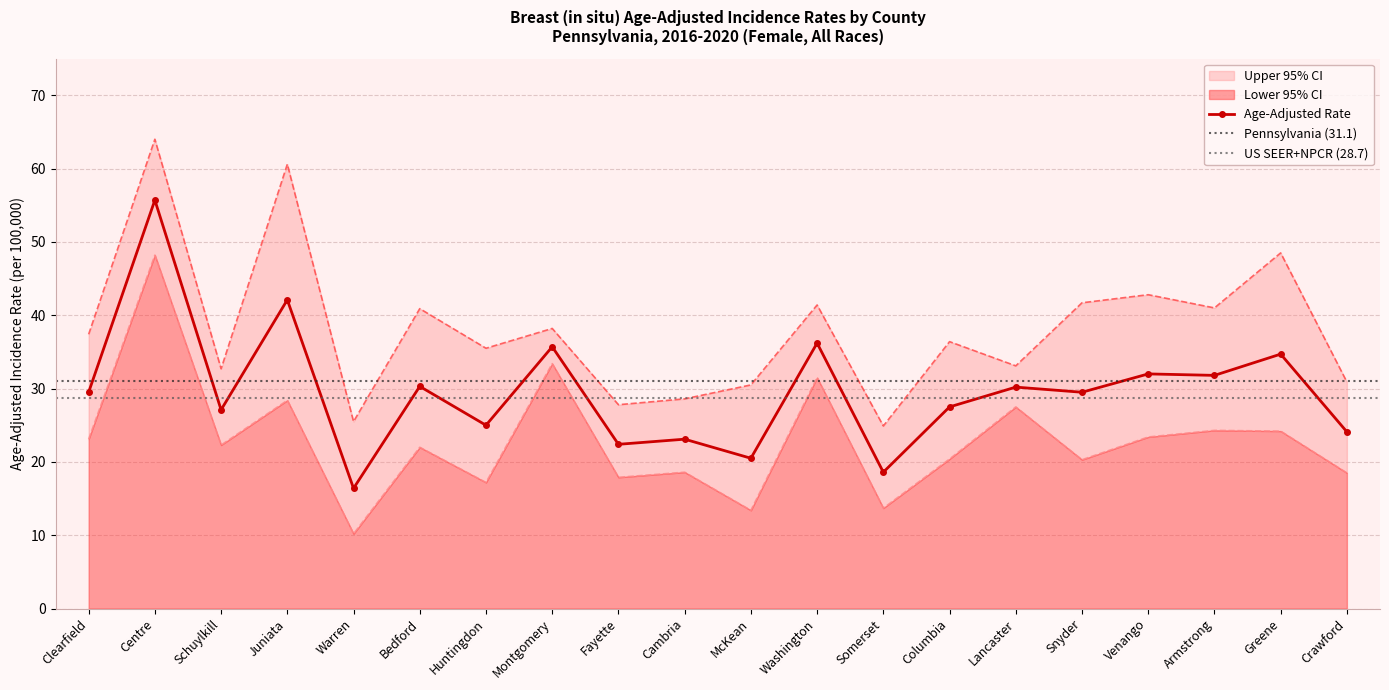

True or false: Upper 95% CI and Lower 95% CI cross at least once.

False